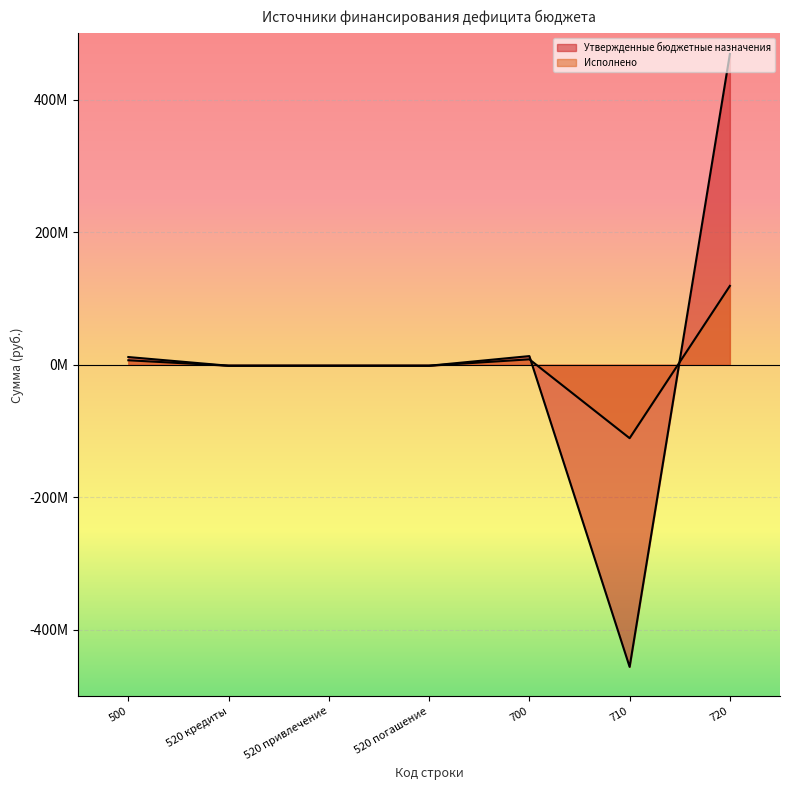

Reading right to left, what are all the values shown in this chart?

Утвержденные бюджетные назначения: 468821464.2	-455722121.5	13099342.7	-1432977.9	-1432977.9	-1432977.9	11666364.9
Исполнено: 118969070.2	-110723498.0	8245572.2	-1432977.9	-1432977.9	-1432977.9	6812594.3